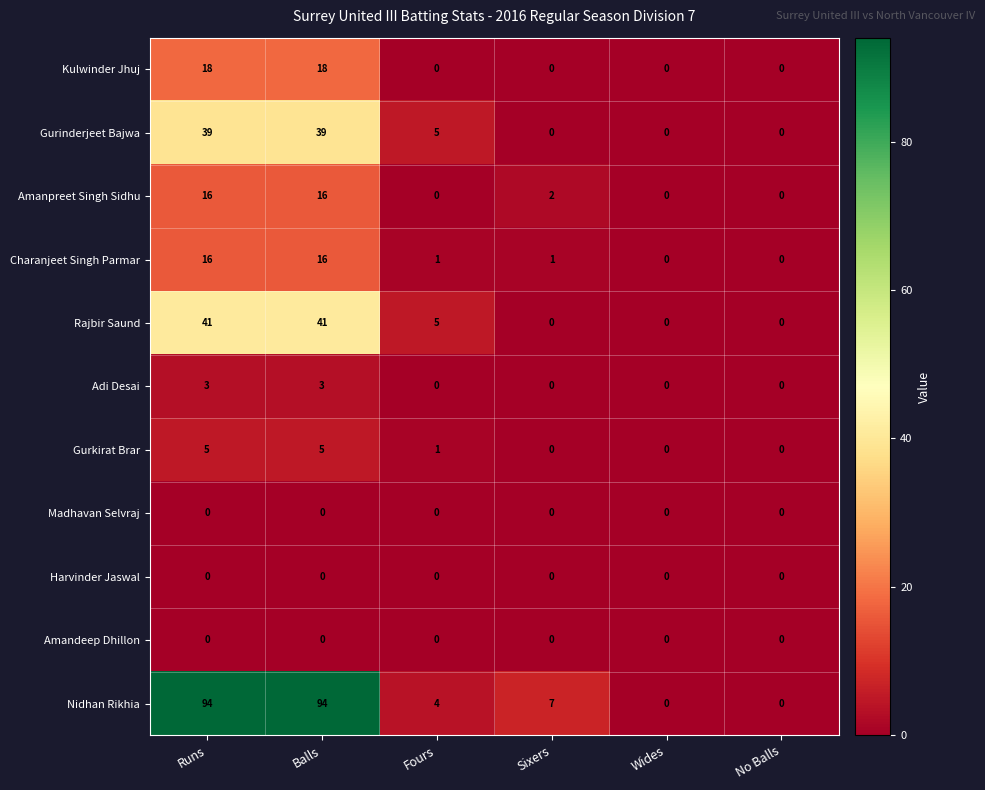

At how many categories does at least one series exceed 69?

2